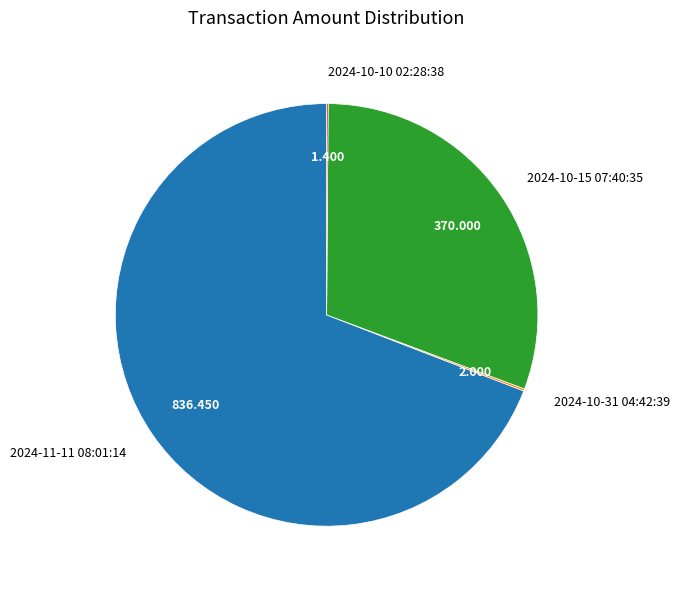

Which has a higher value, 2024-10-15 07:40:35 or 2024-11-11 08:01:14?

2024-11-11 08:01:14